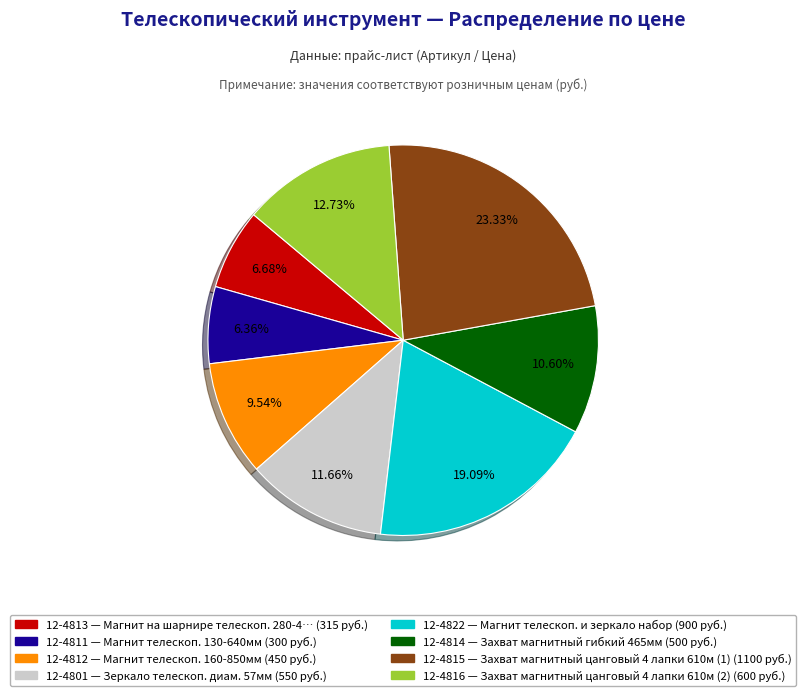

What is the total percentage of 12-4801 and 12-4813?

18.3%